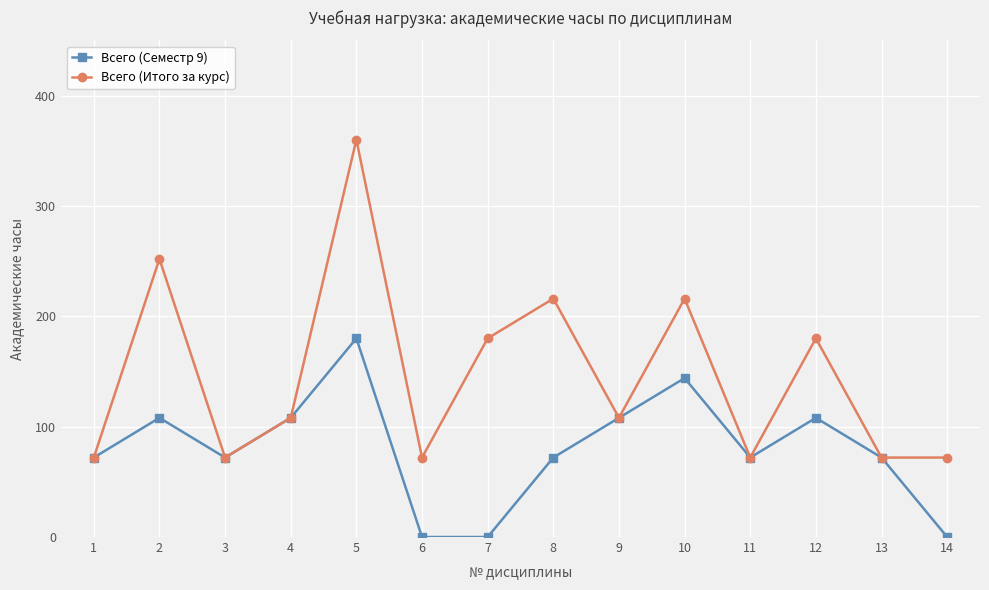

How many values in the Всего (Итого за курс) series are below 108?

6